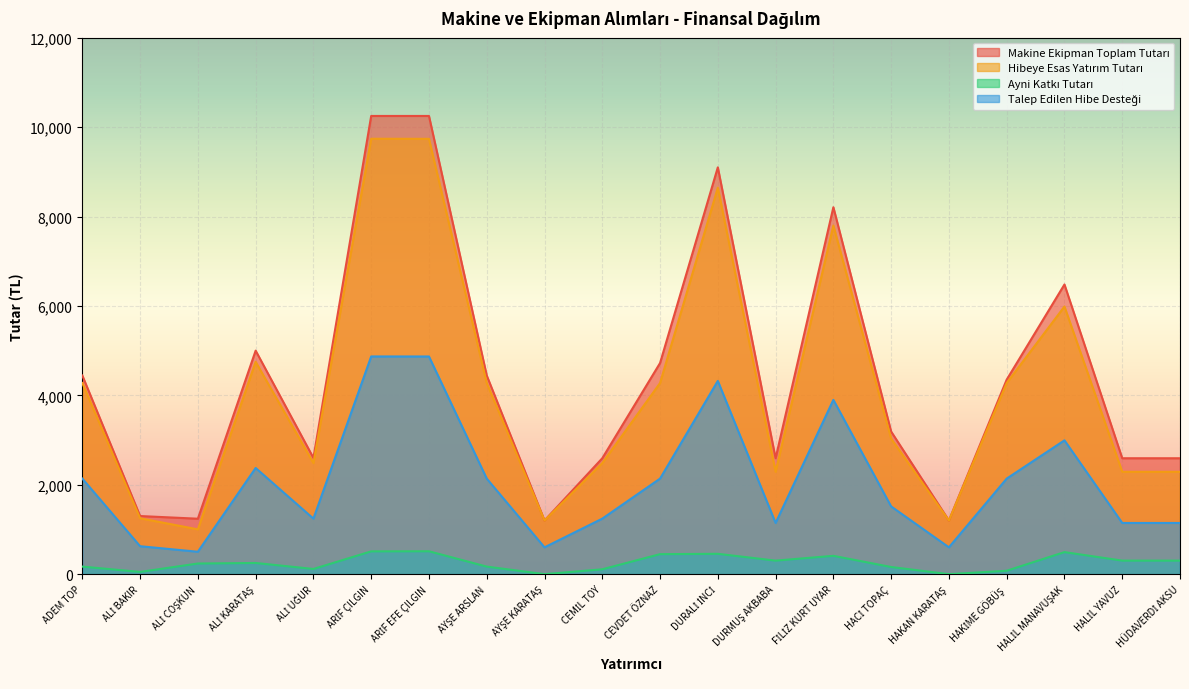

Which has a higher value, HALİL YAVUZ or HÜDAVERDİ AKSU?

HALİL YAVUZ